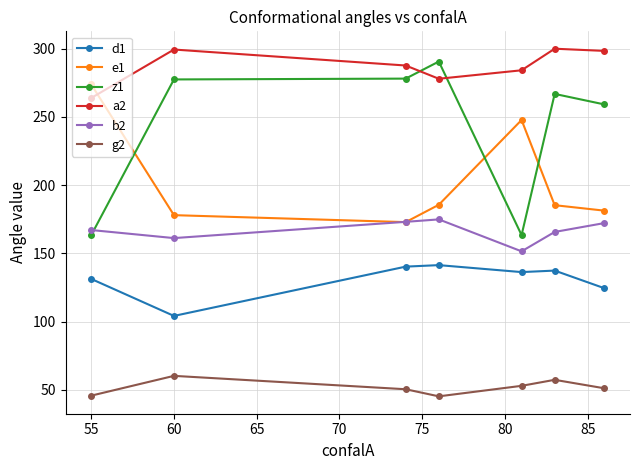

Which series has the widest spread of values?

z1